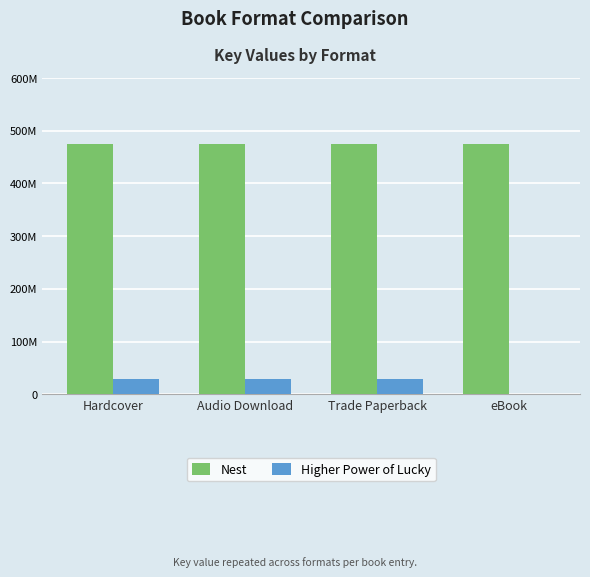

At which category is the sum across all series the highest?

Hardcover